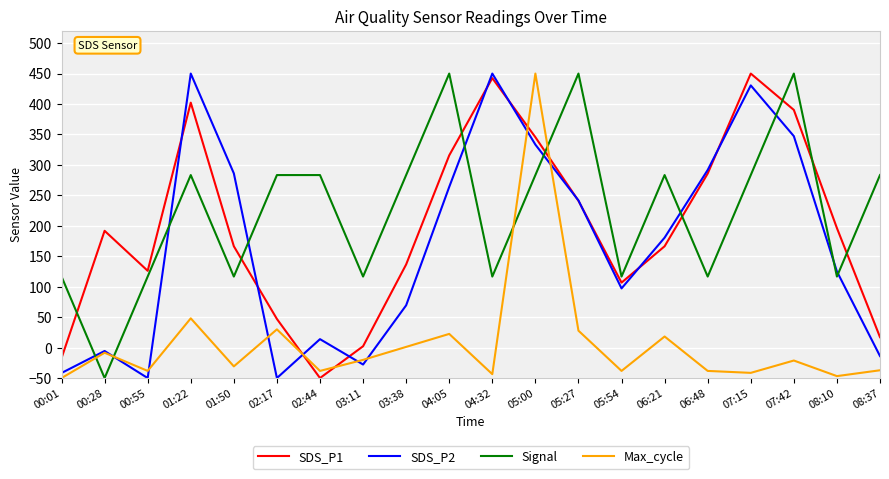

What position from the right is 00:28?

19